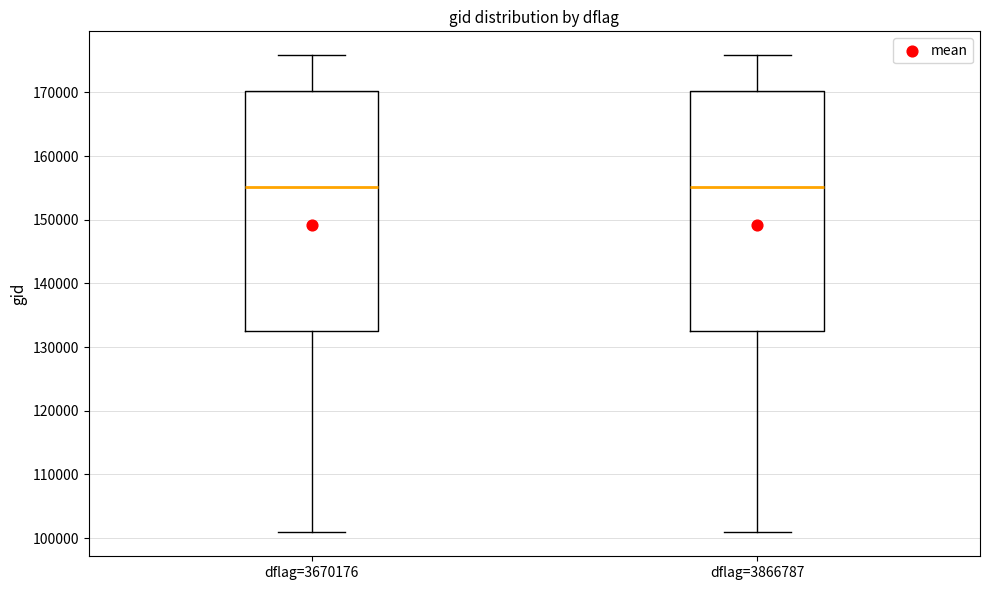

Where does the lower whisker of the box for dflag=3670176 end on the y-axis? The values are not printed on the chart, so give them approximately, as read against the axis.

101000